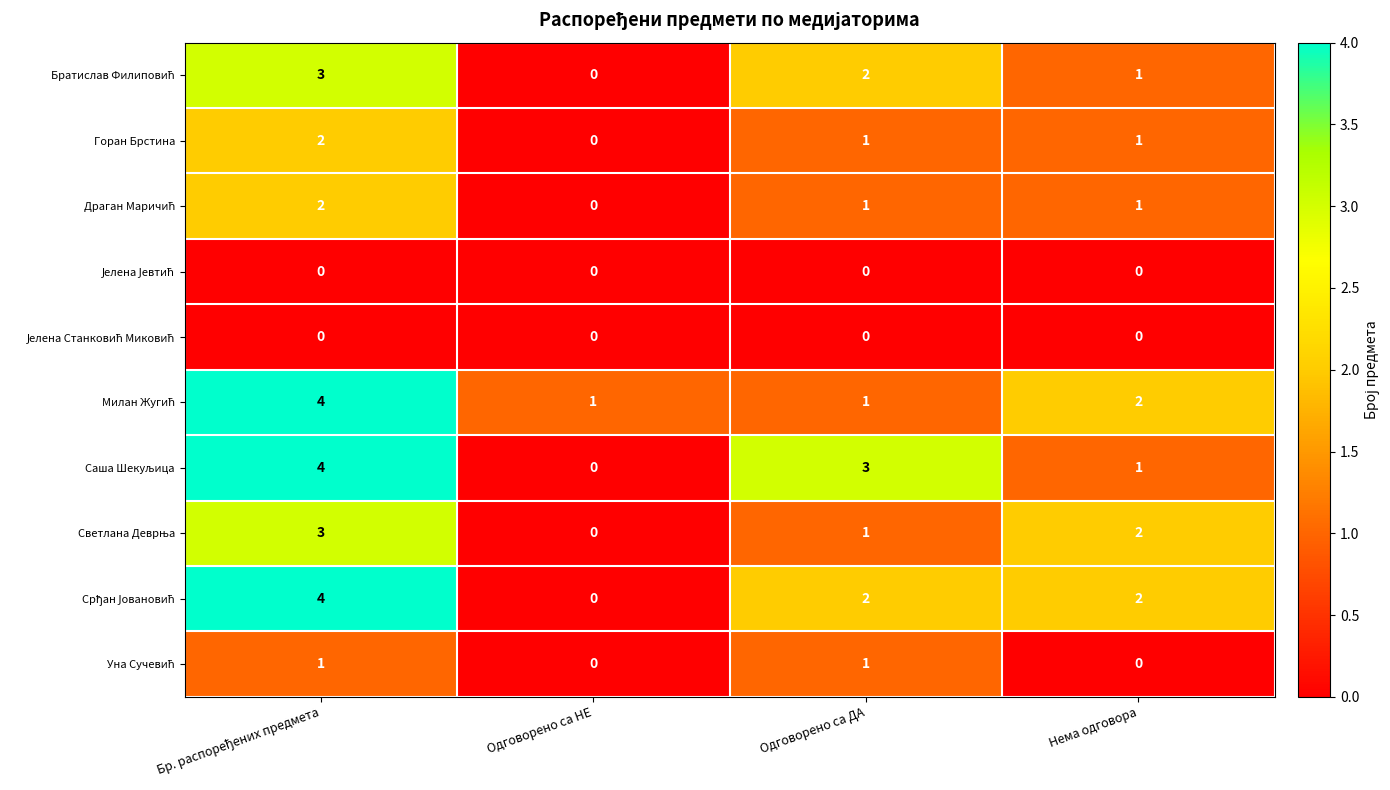

What is the total value across all series at Одговорено са НЕ?

1